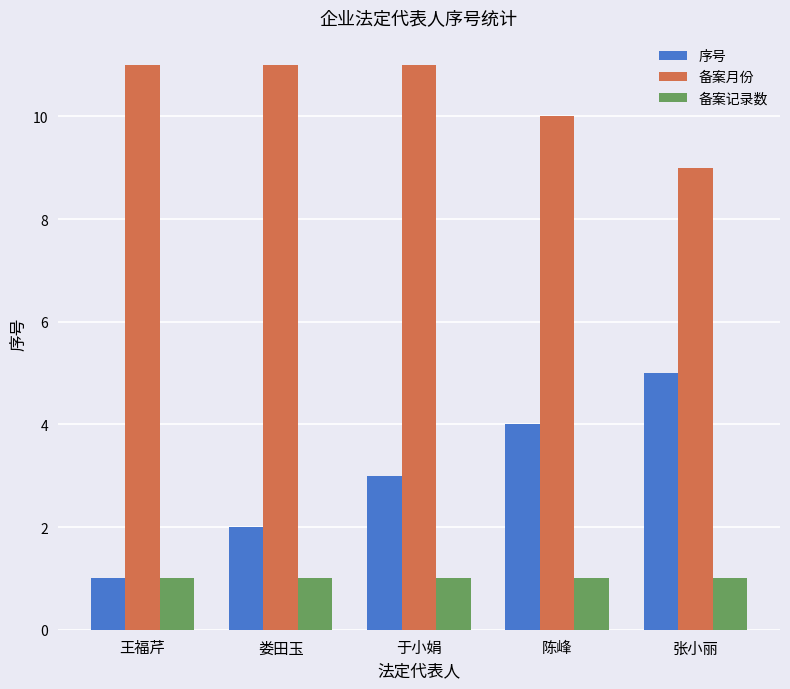

What value does the 备案记录数 series have at 于小娟?

1